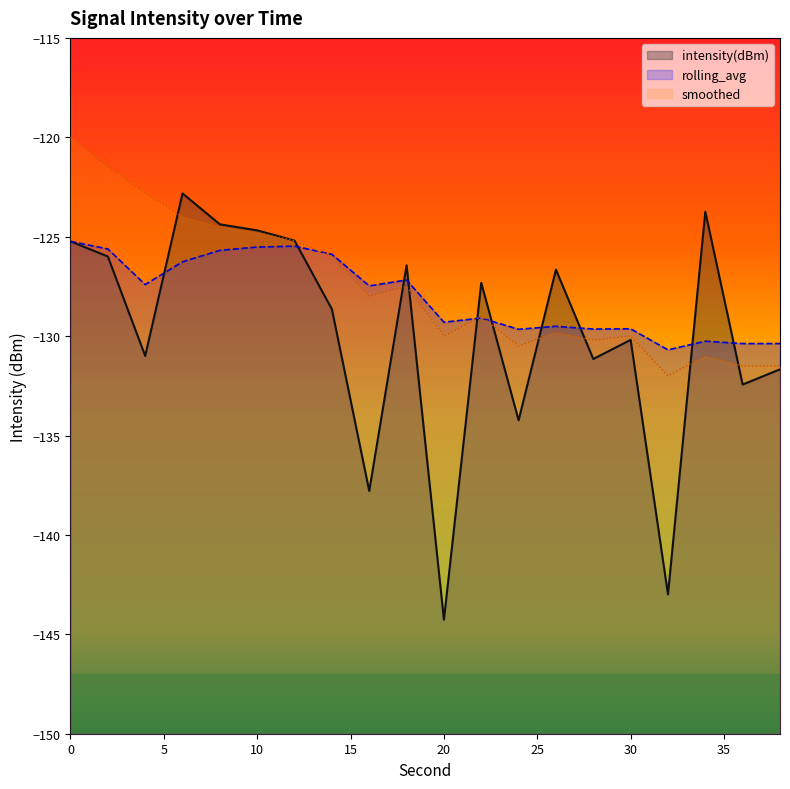

After their last crossing, which series has the higher values: rolling_avg or intensity(dBm)?

rolling_avg